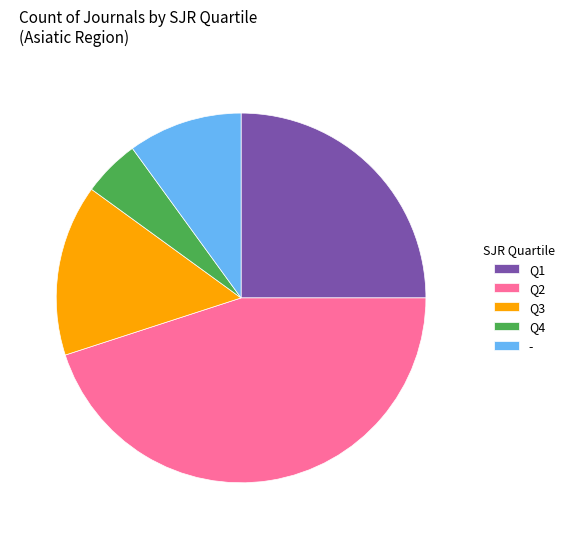

Is the sum of Q1 and Q3 greater than half?

No